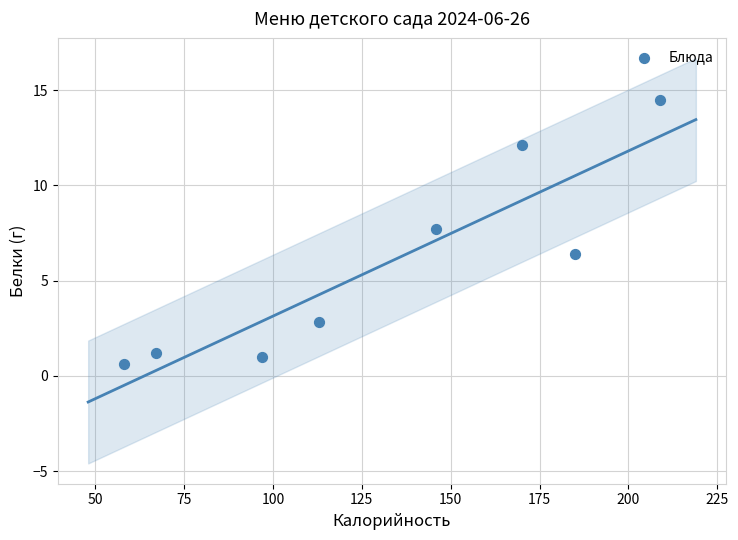

What is the range of X values (max minus min)?

151.0